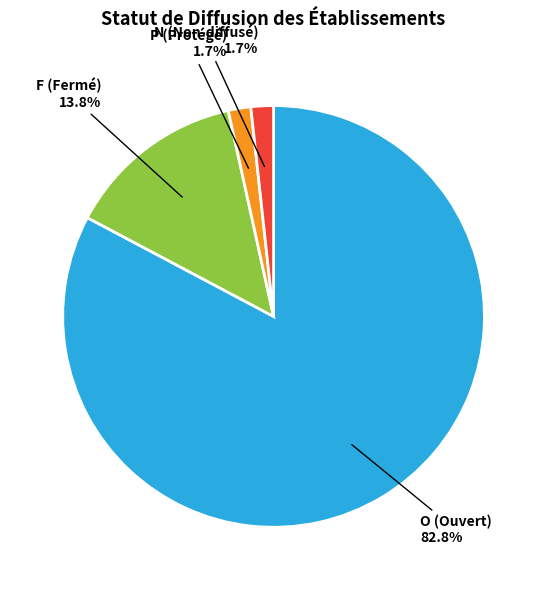

Which has a higher value, O (Ouvert) or P (Protégé)?

O (Ouvert)